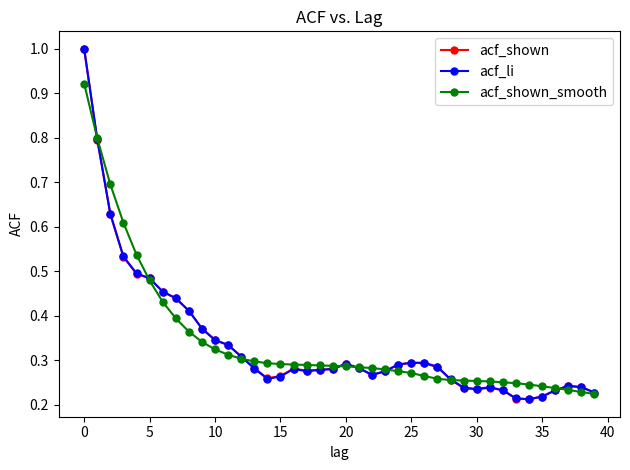

Does the chart have visible grid lines?

No